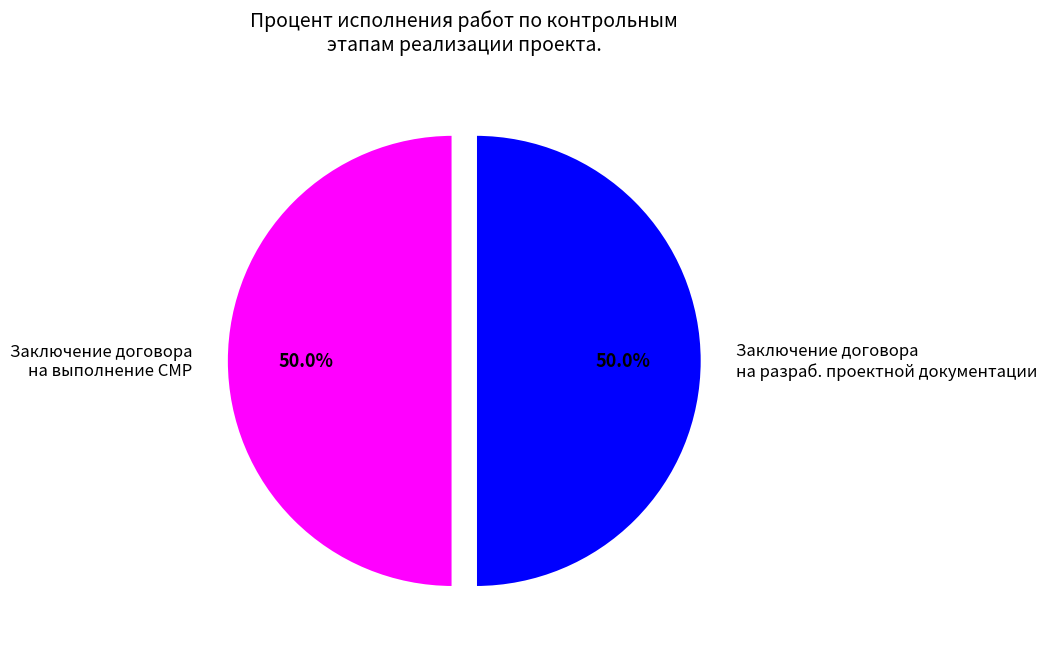

To the nearest percent, what percentage of the pie is Заключение договора на выполнение СМР?

50%